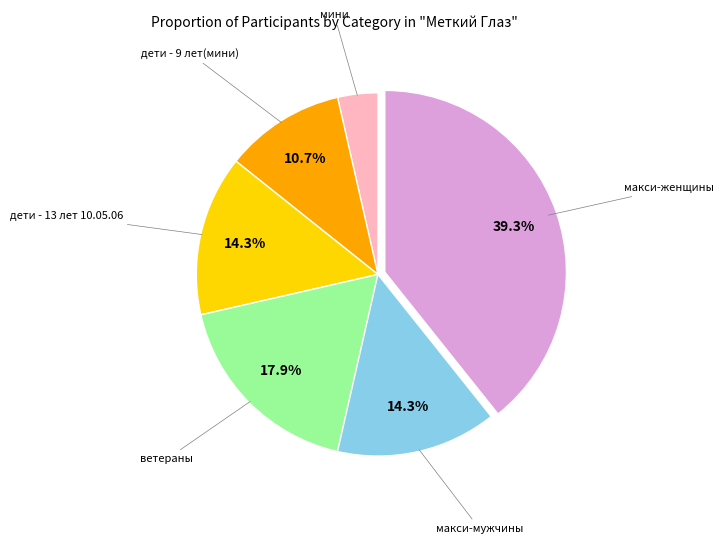

How many segments does this pie chart have?

6